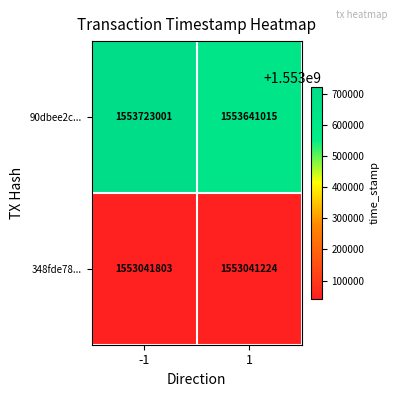

List the series in order of their peak value, highest first.

90dbee2c..., 348fde78...